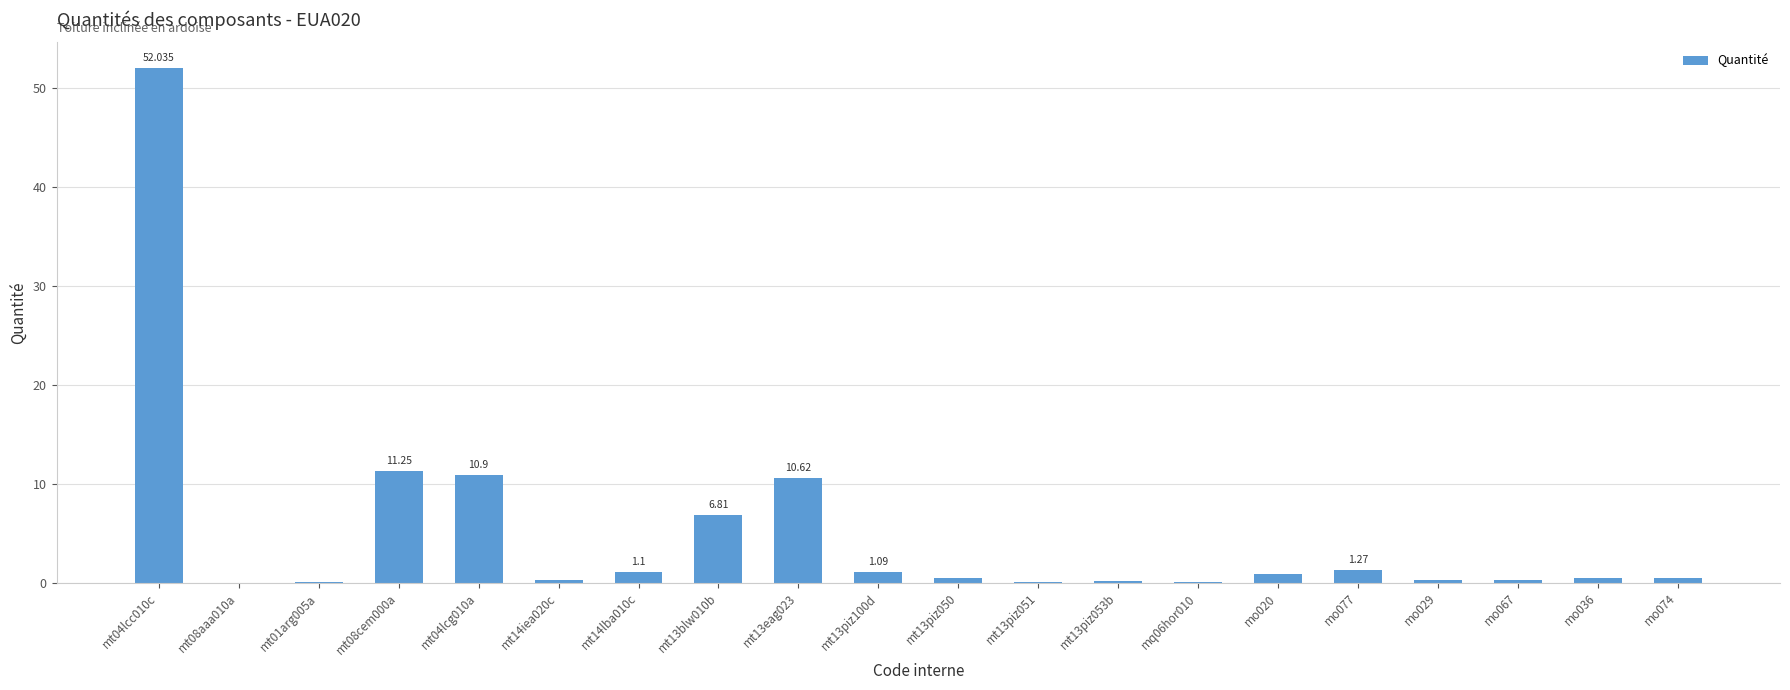

The chart shows a value of 0.2 at mt13piz053b. True or false?

True